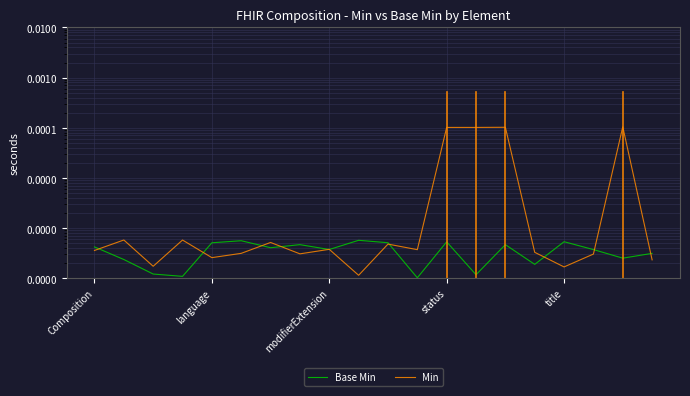

The Base Min series shows 0.0 at 10. True or false?

False